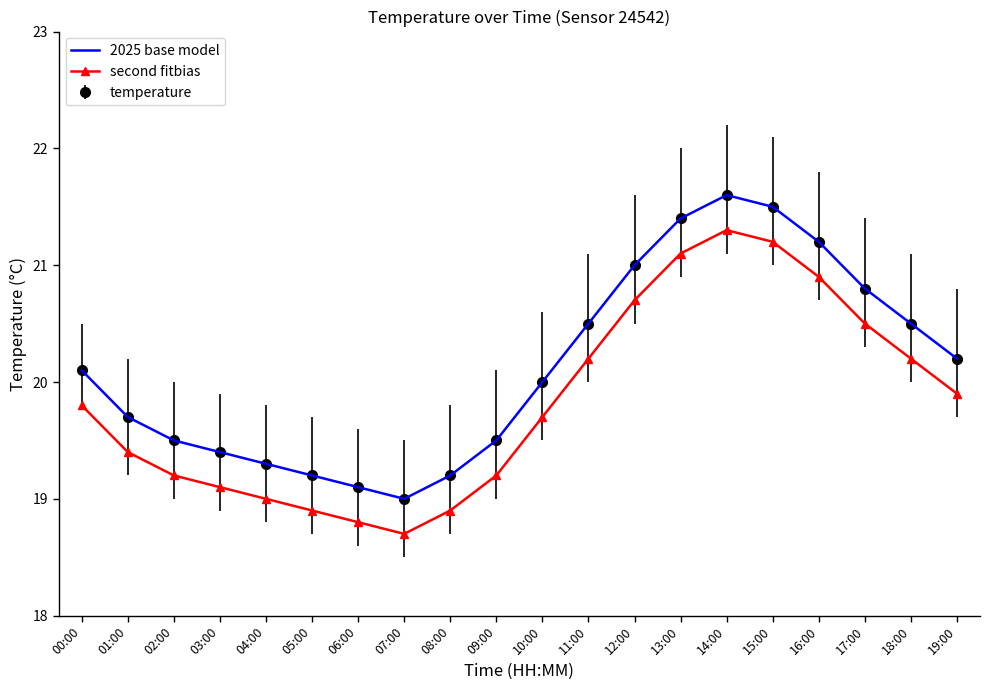

What are all the series names shown in the legend?

2025 base model, second fitbias